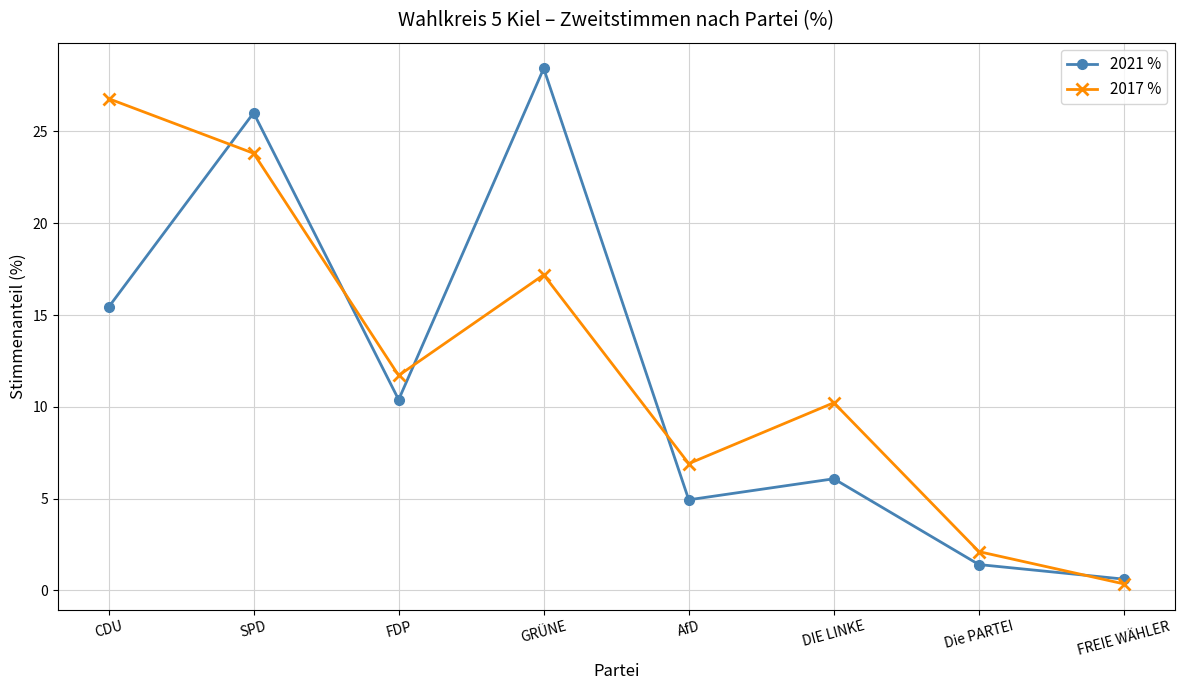

Reading left to right, transcribe all the data shown in this chart.

2021 %: CDU=15.4	SPD=26.0	FDP=10.4	GRÜNE=28.4	AfD=4.9	DIE LINKE=6.1	Die PARTEI=1.4	FREIE WÄHLER=0.6
2017 %: CDU=26.8	SPD=23.8	FDP=11.7	GRÜNE=17.2	AfD=6.9	DIE LINKE=10.2	Die PARTEI=2.1	FREIE WÄHLER=0.4